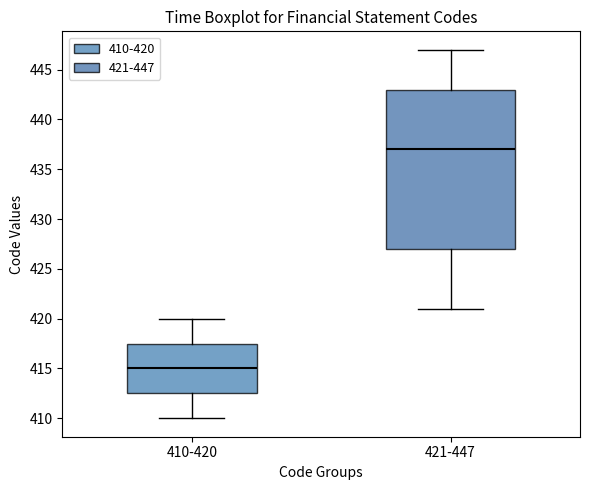

Which box is the tallest, from its lower edge to its upper edge?

421-447